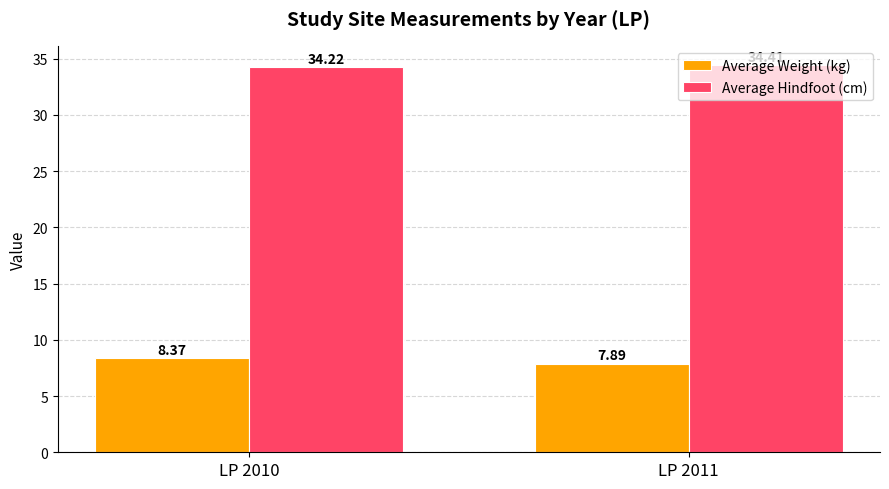

How many groups of bars are there?

2